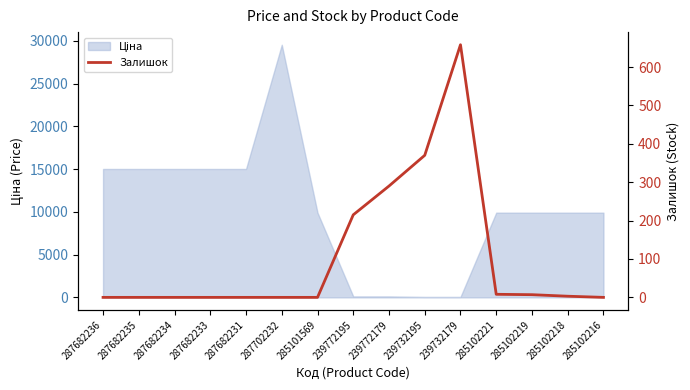

What is the sum of all values?

1551